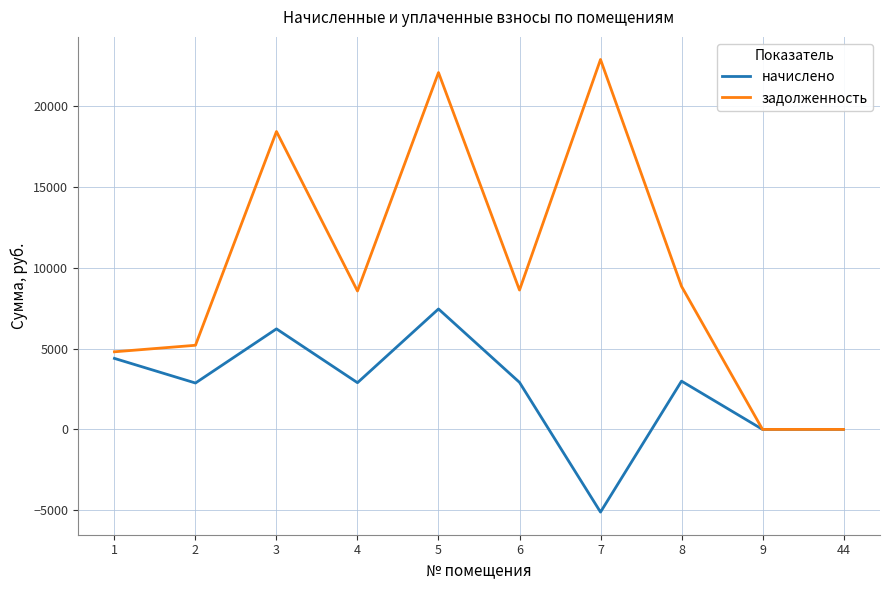

What is the smallest value displayed?

-5115.8